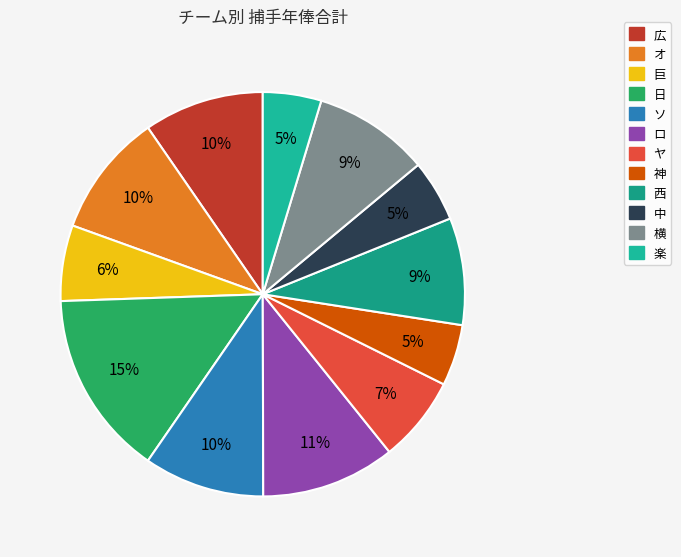

Which has a higher value, 西 or オ?

オ